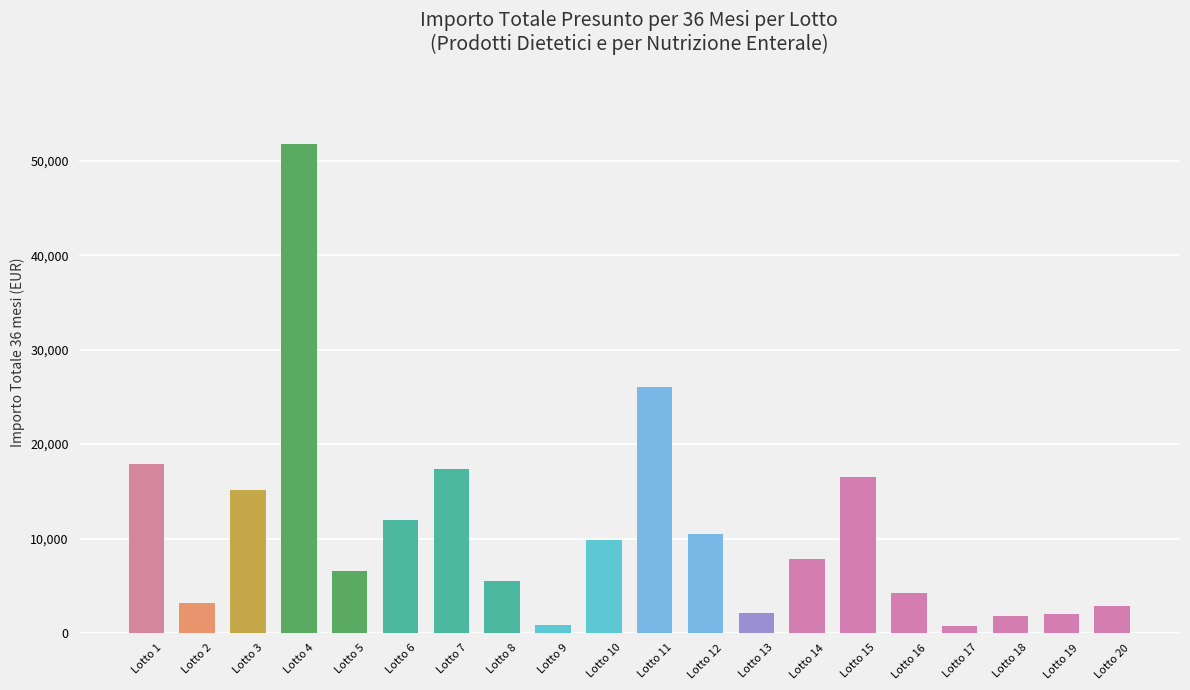

How many bars are there in total?

20